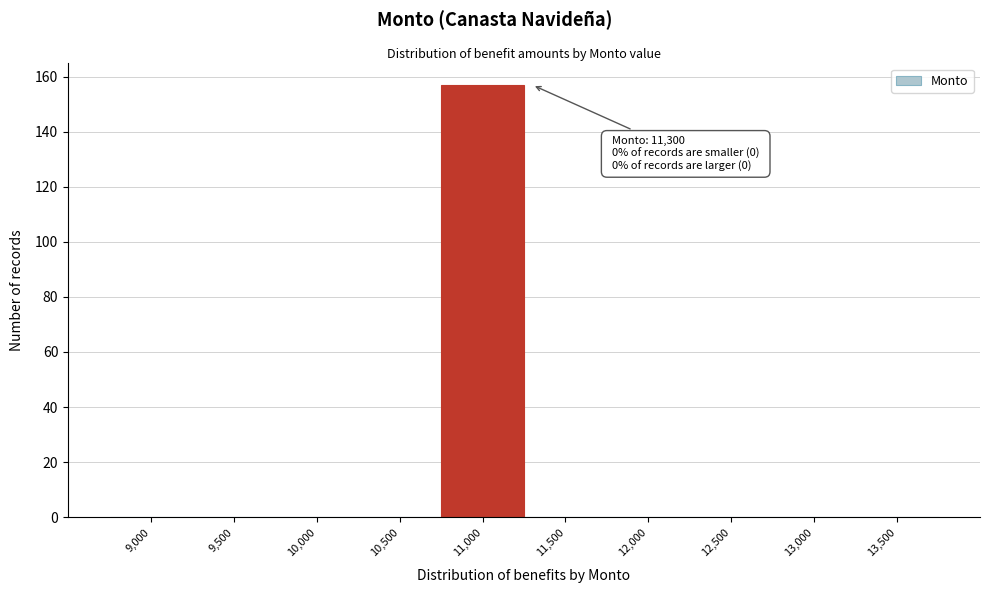

Reading left to right, extract all data points from this chart.

9,000=0	9,500=0	10,000=0	10,500=0	11,000=157	11,500=0	12,000=0	12,500=0	13,000=0	13,500=0